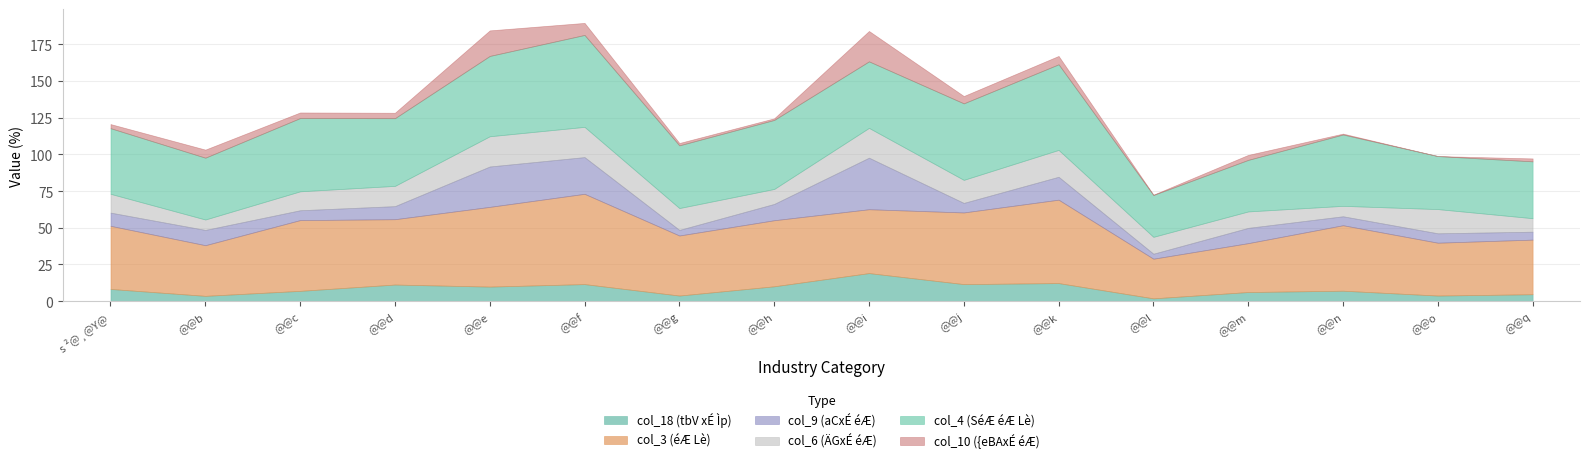

What value does the col_10 ({eBAxÉ éÆ) series have at @@c?

3.8